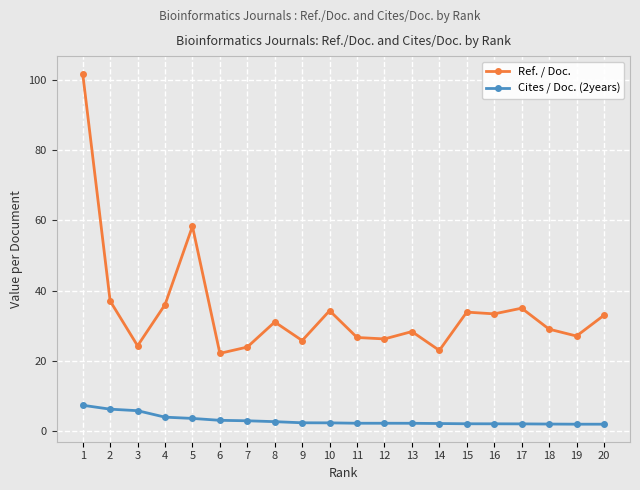

At which label does Ref. / Doc. first exceed 31?

1